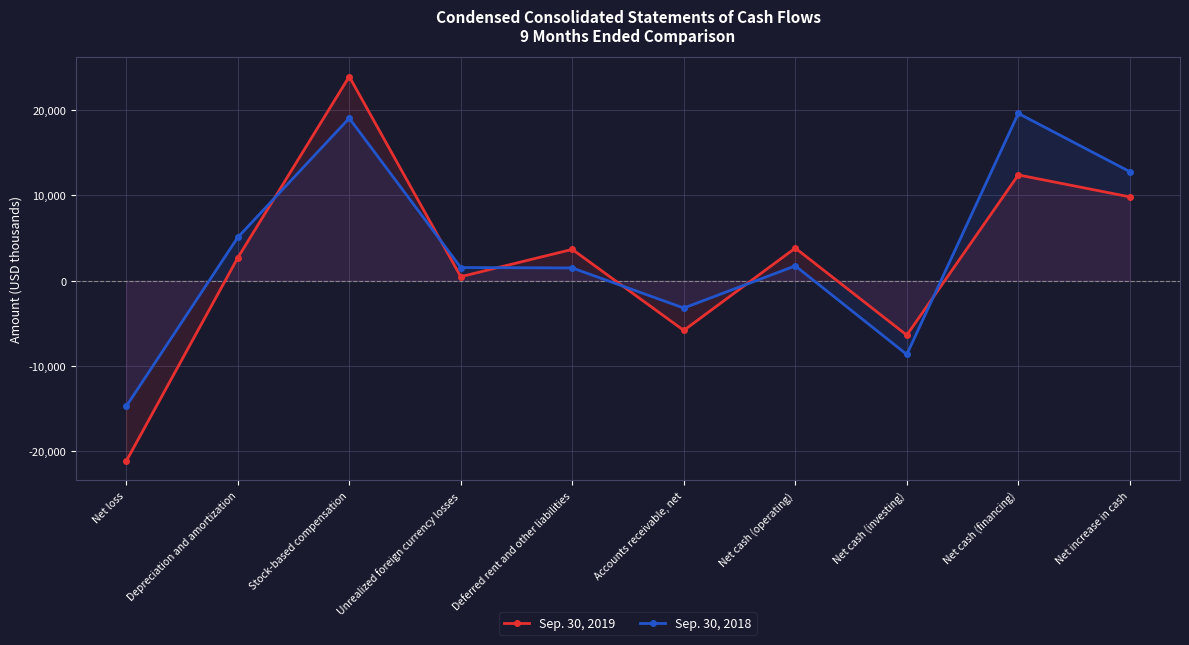

What is the total value across all series at Net loss?

-35887